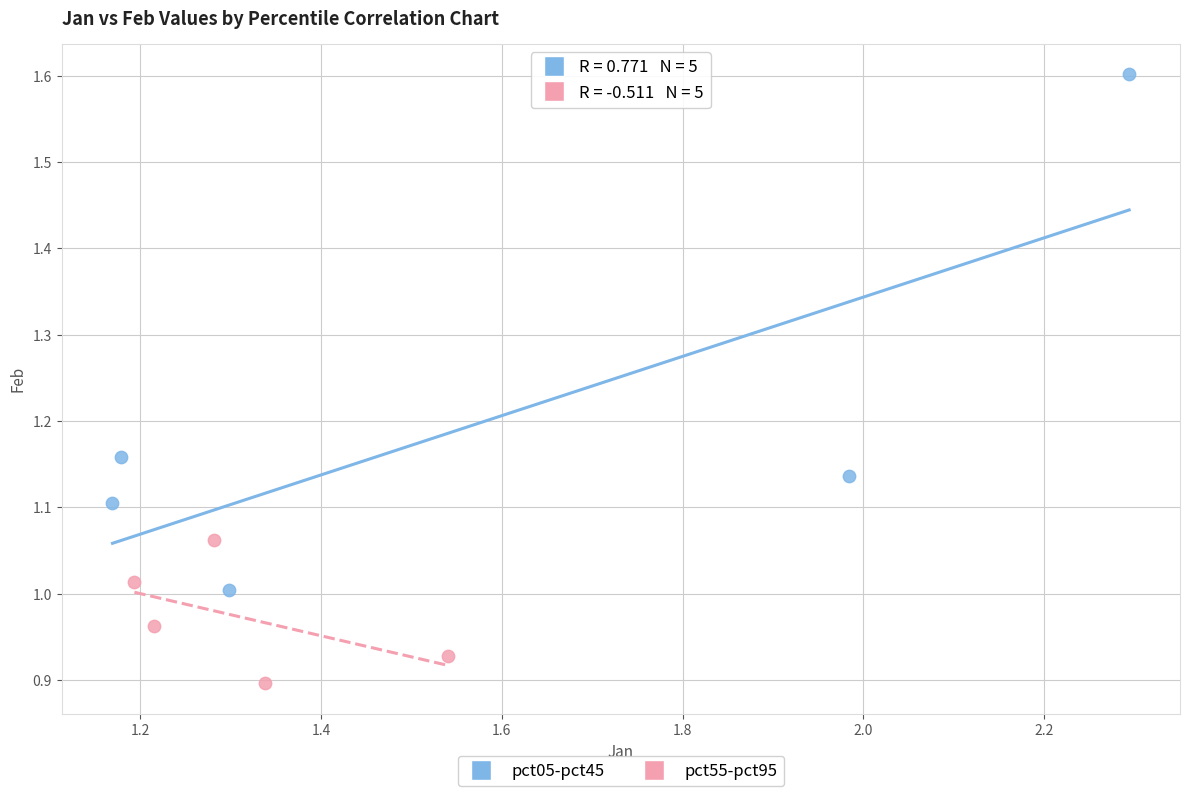

Which series reaches the maximum Y coordinate?

pct05-pct45